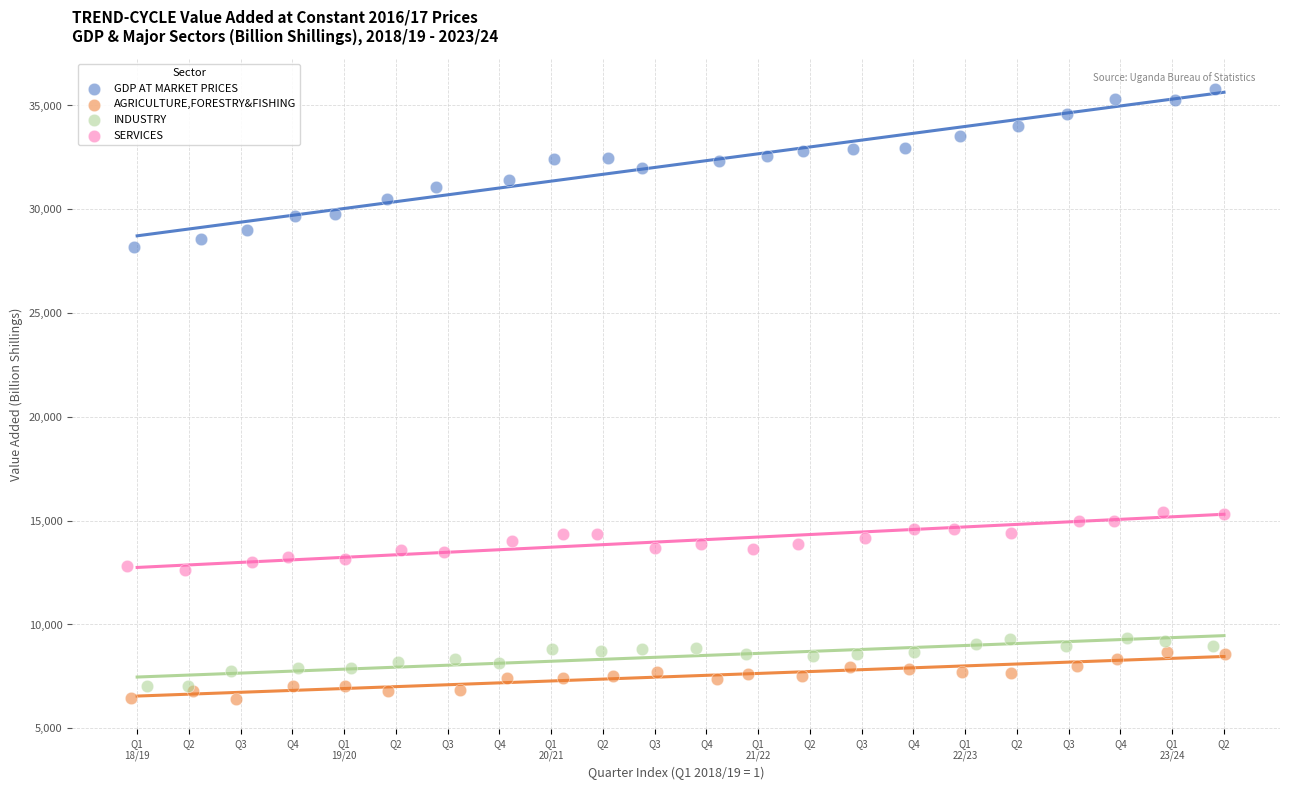

Which series contains the highest Y value?

GDP AT MARKET PRICES